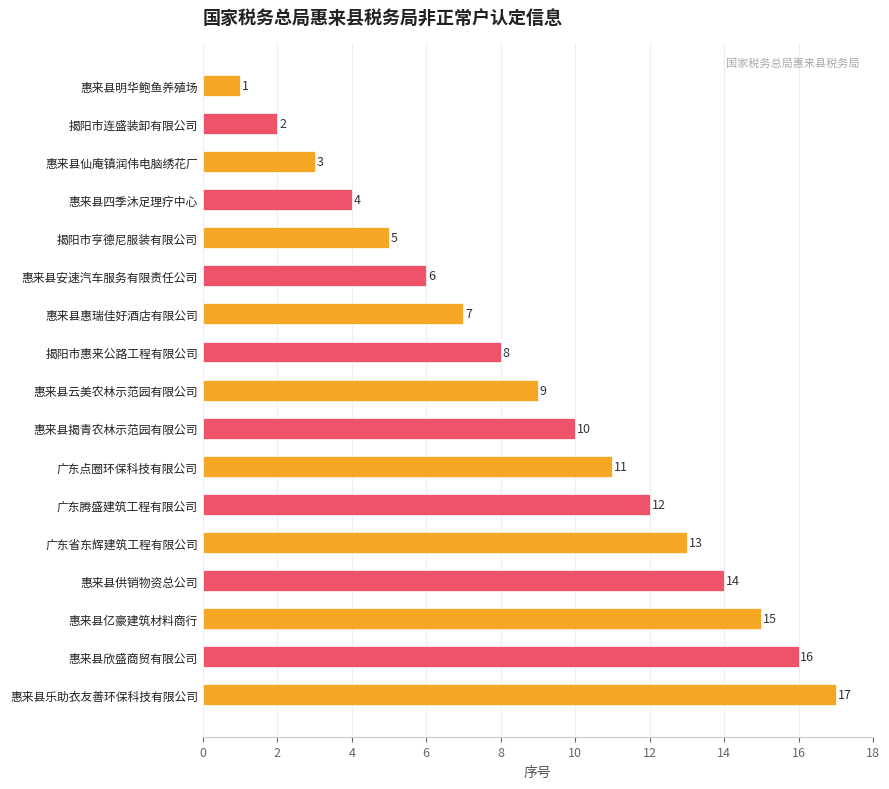

What is the change in value from 惠来县安速汽车服务有限责任公司 to 惠来县亿豪建筑材料商行?

+9